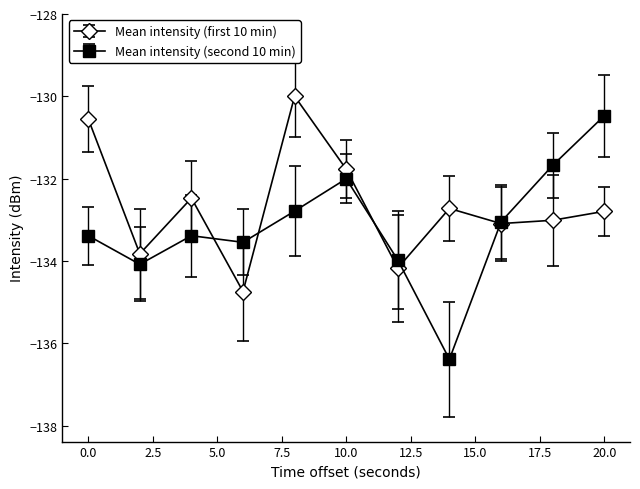

Is it true that Mean intensity (second 10 min) equals -77.2 at 12?

False